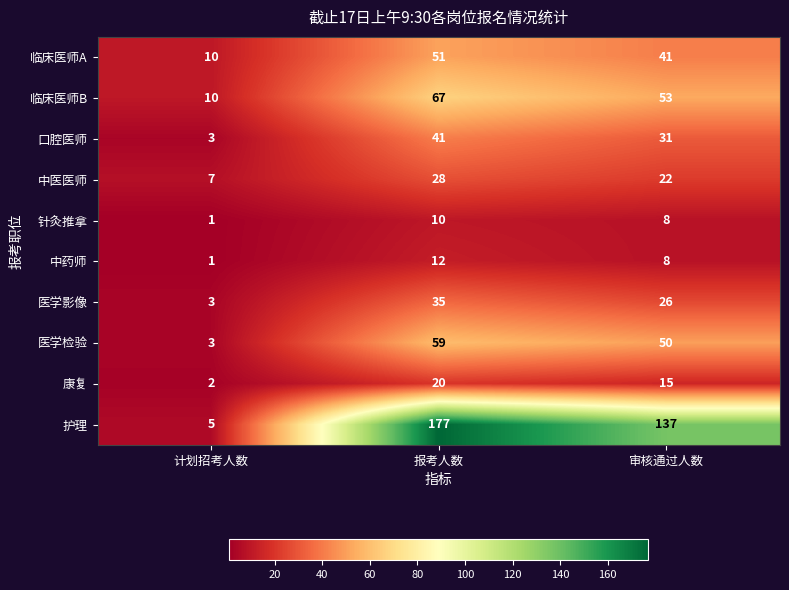

Which series has the largest range (max minus min)?

护理